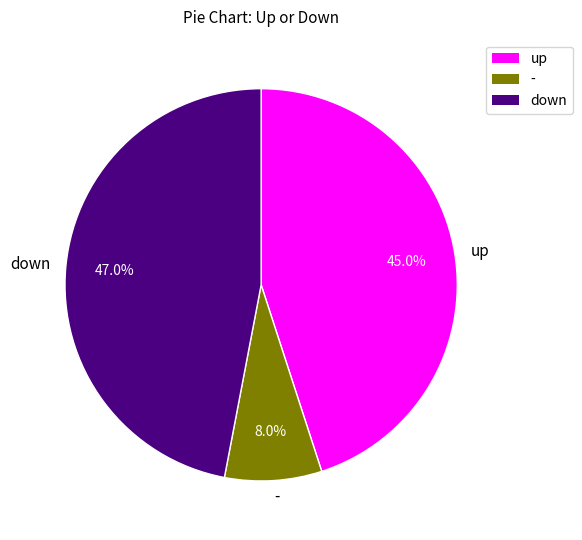

How much of the chart is everything except down?

53.0%